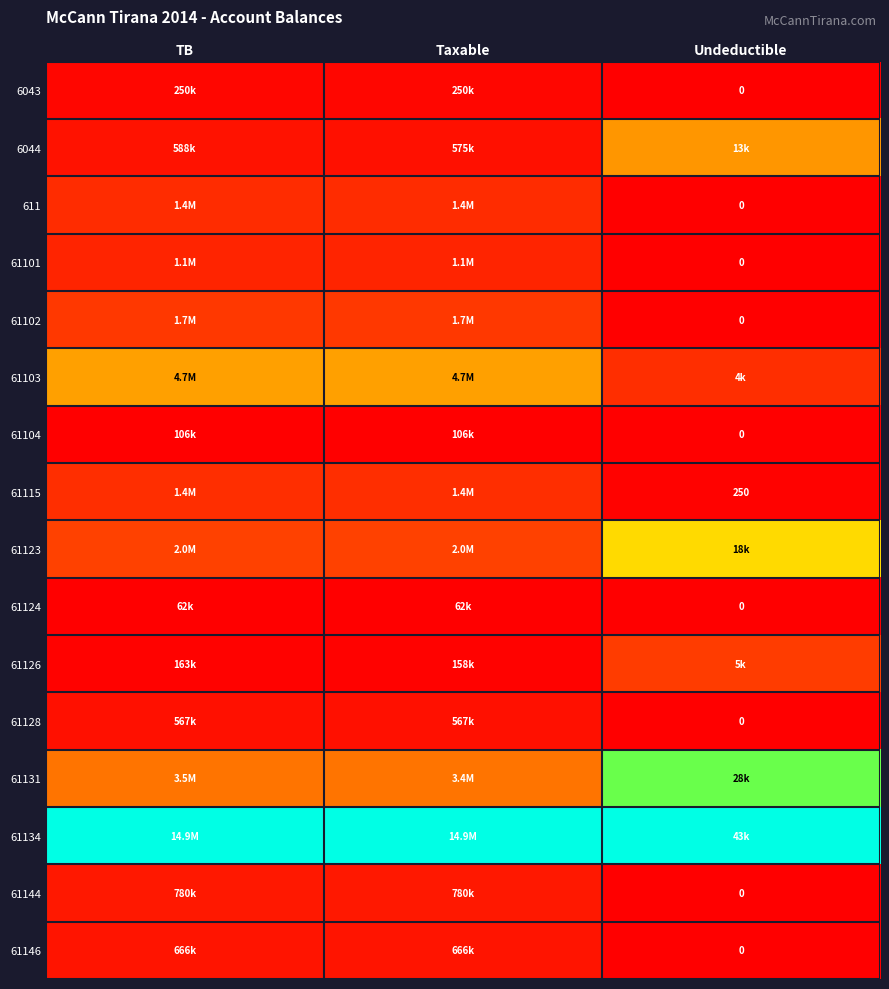

At how many categories does at least one series exceed 0?

3